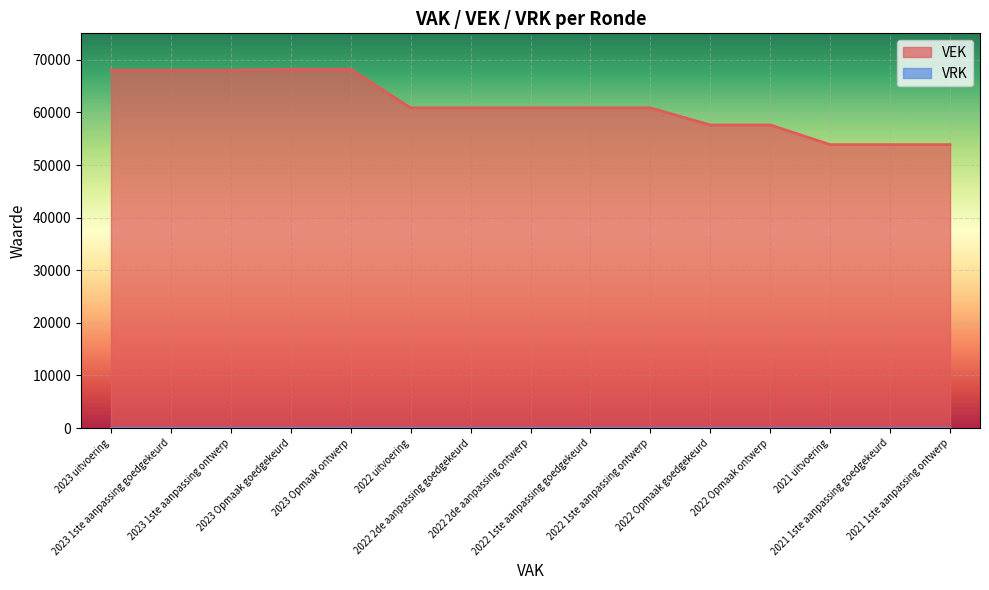

At which category does the chart reach its minimum across all series?

2021 uitvoering